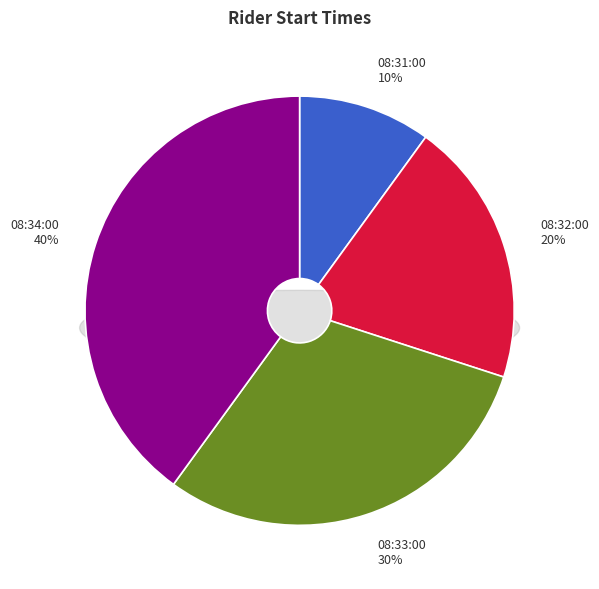

To the nearest percent, what is the combined percentage of 08:33:00 and 08:32:00?

50%